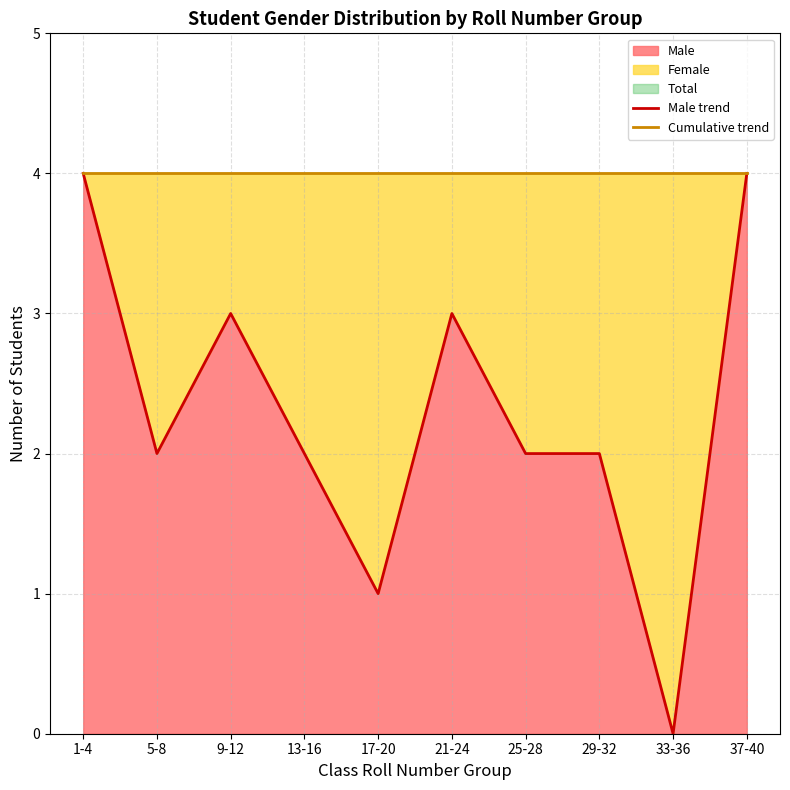

What is the total value across all series at 1-4?

8